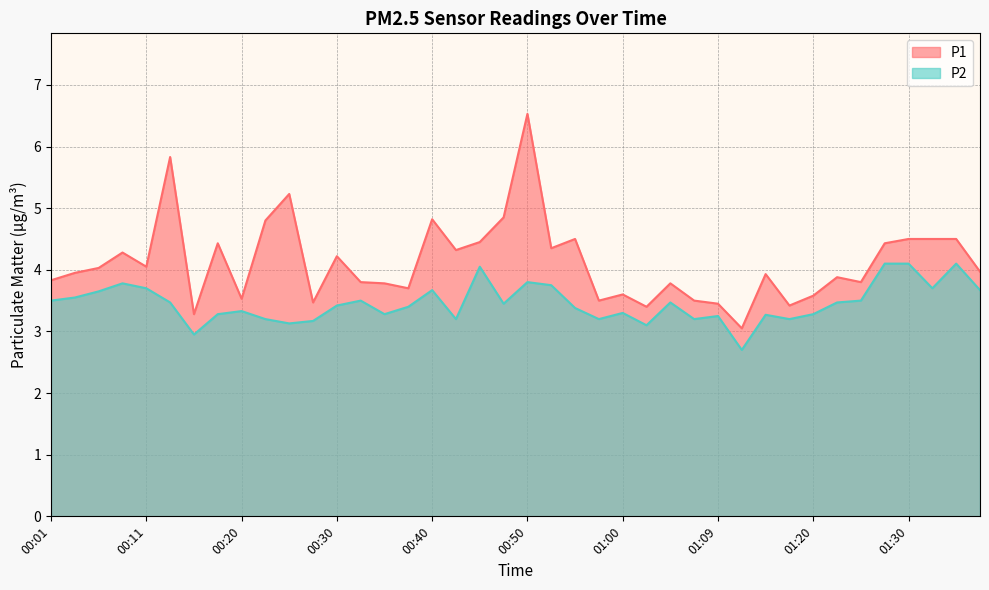

In P1, how many points are lower than both neighbors (excluding endpoints)?

12